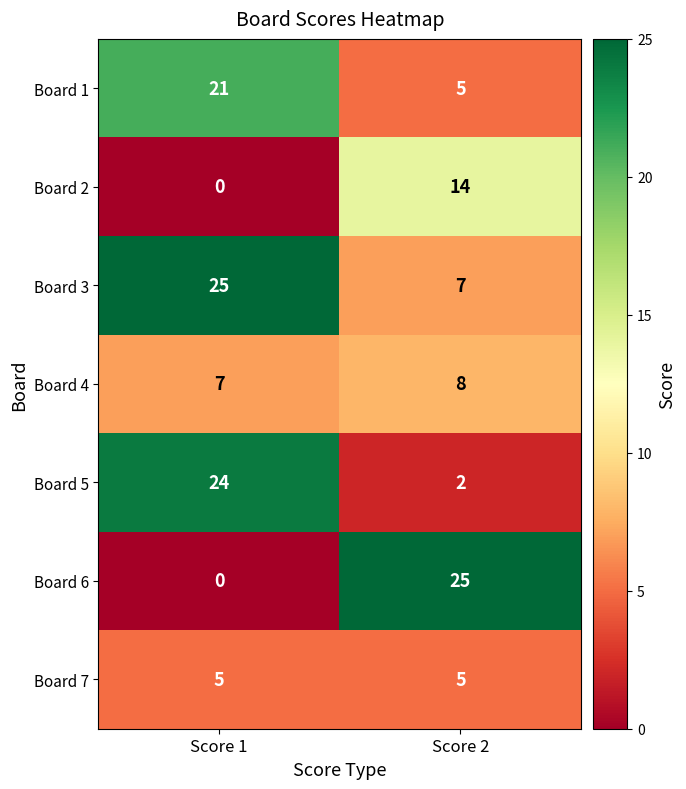

Which series has the largest total across all categories?

Board 3